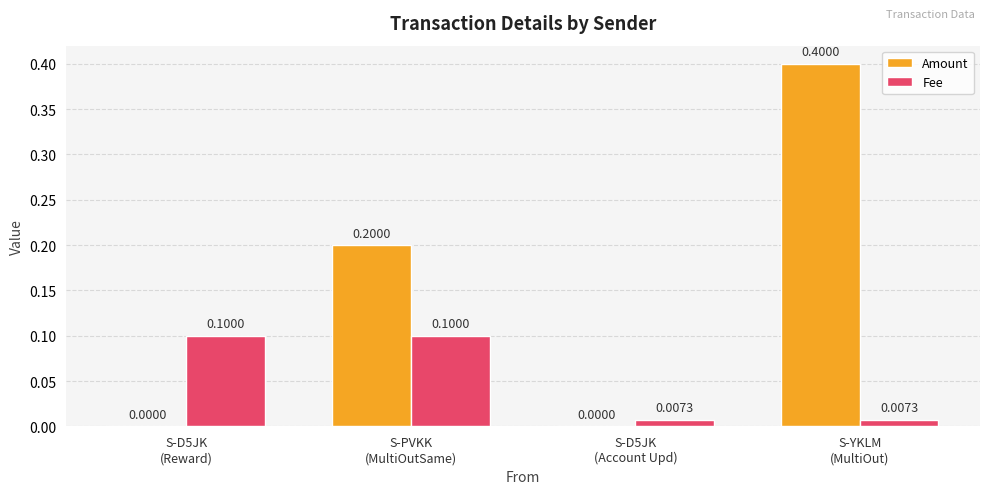

What is the maximum value shown in the chart?

0.4